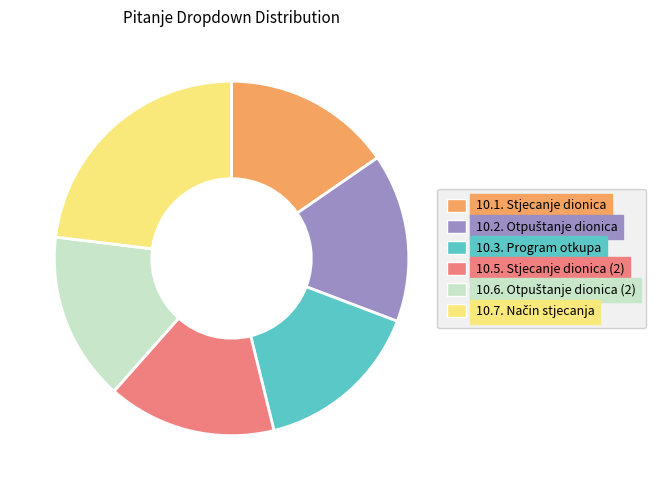

Is there any slice that represents more than half of the pie?

No